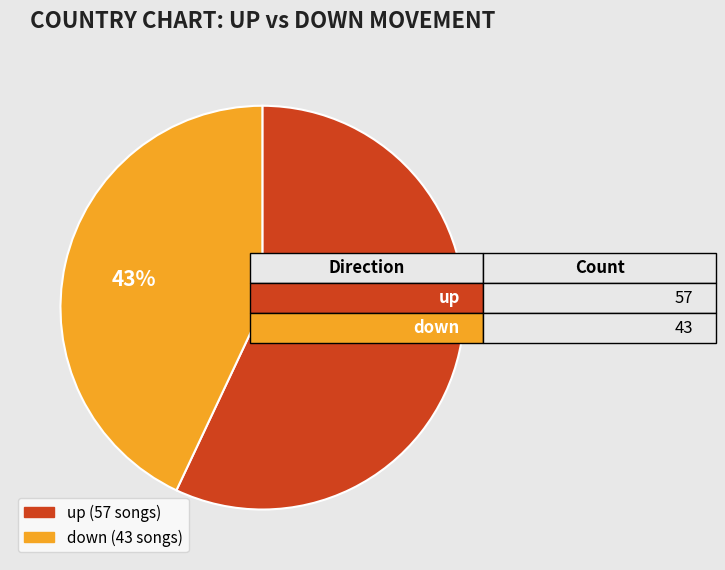

Is the sum of up and down greater than half?

Yes